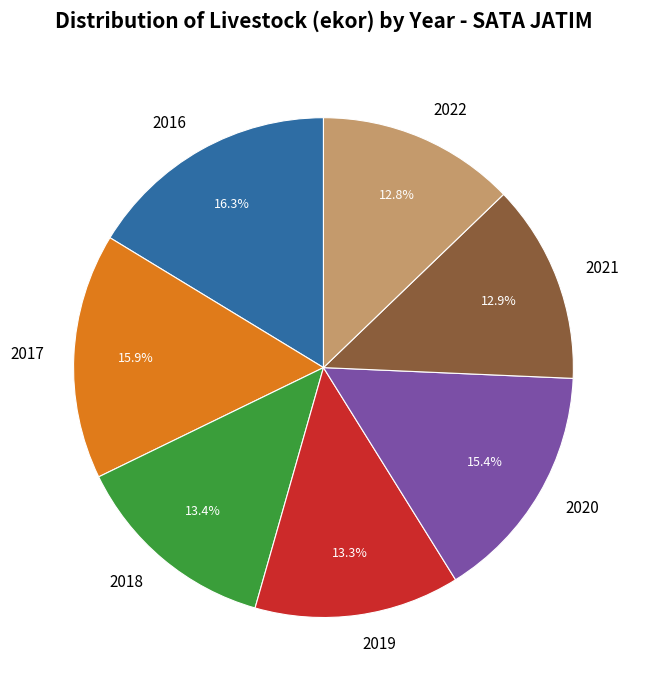

Does 2020 account for over 50% of the chart?

No